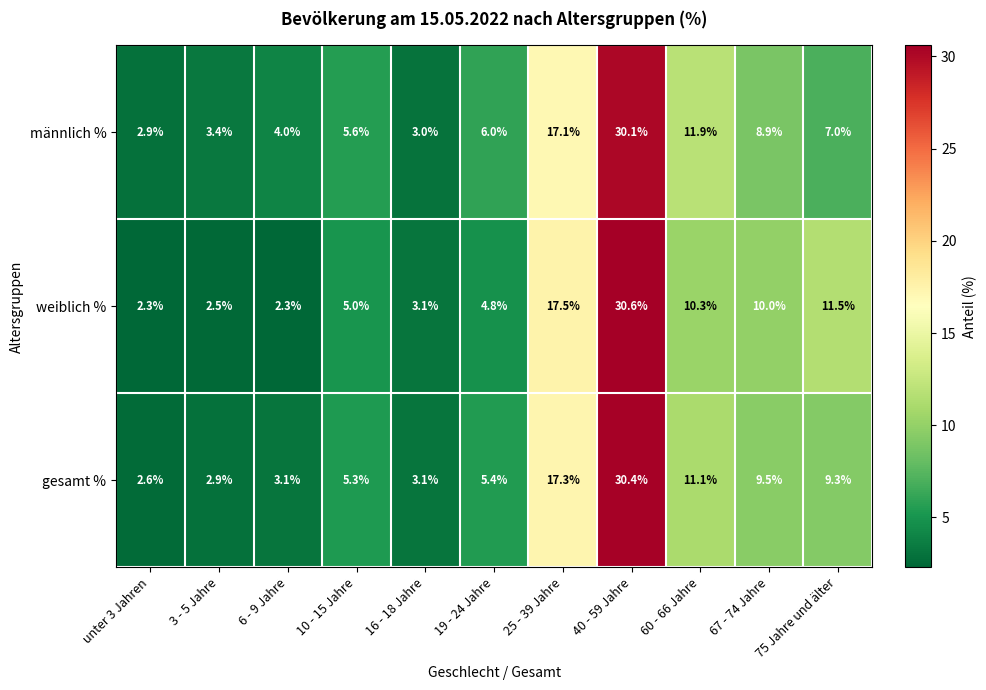

What is the difference between the maximum and second lowest values in the weiblich % series?

28.3